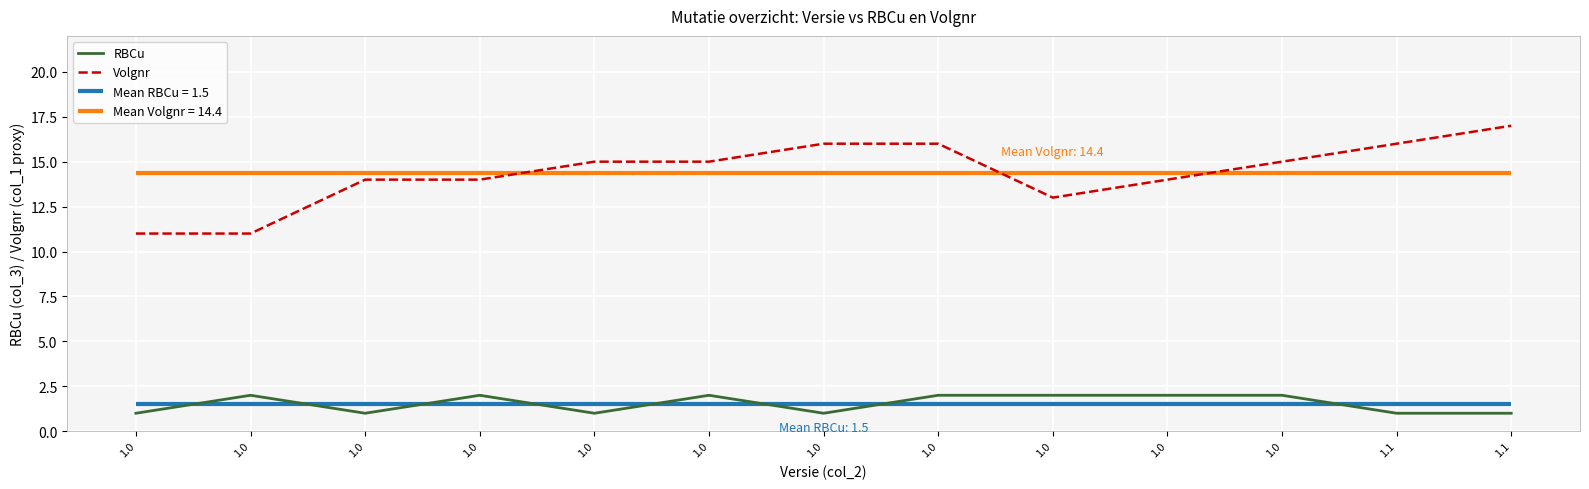

List the series in order of their peak value, lowest first.

RBCu, Volgnr